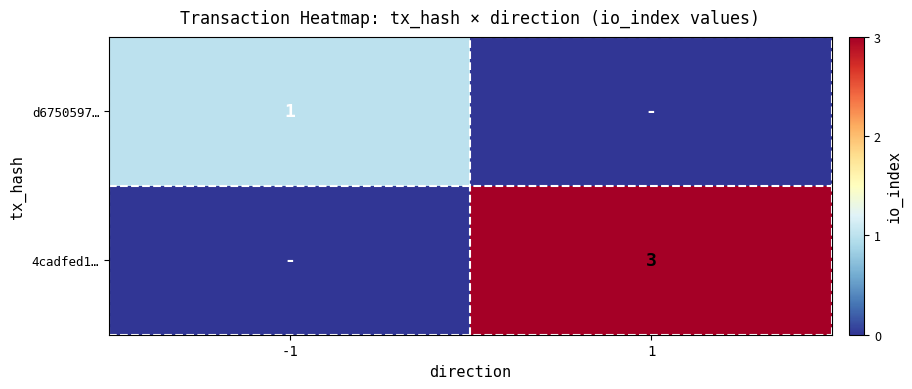

At which category is the sum across all series the highest?

1